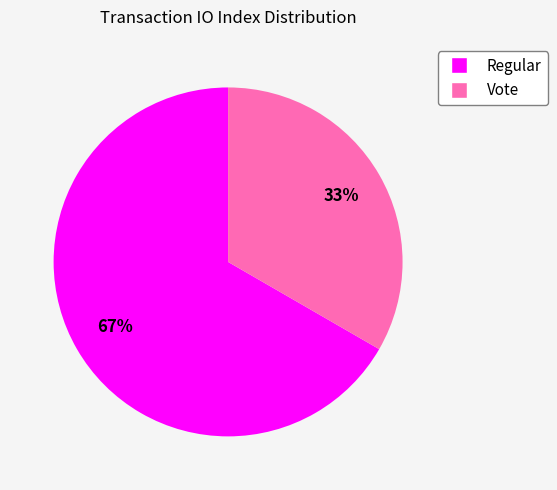

Which category accounts for the majority?

Regular